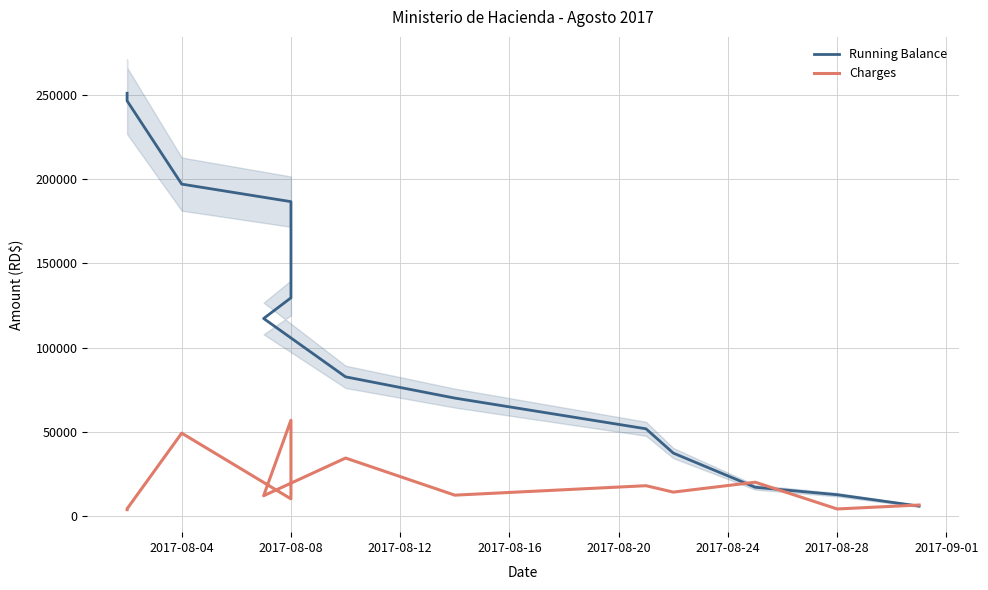

Reading left to right, transcribe all the data shown in this chart.

Running Balance: 250879.3	246379.3	197008.7	186608.7	129594.4	117336.7	82741.0	70141.0	51940.9	37540.9	17268.7	12858.7	6110.4
Charges: 4000.0	4500.0	49370.6	10400.0	57014.4	12257.6	34595.7	12600.0	18200.1	14400.0	20272.2	4410.0	6748.3